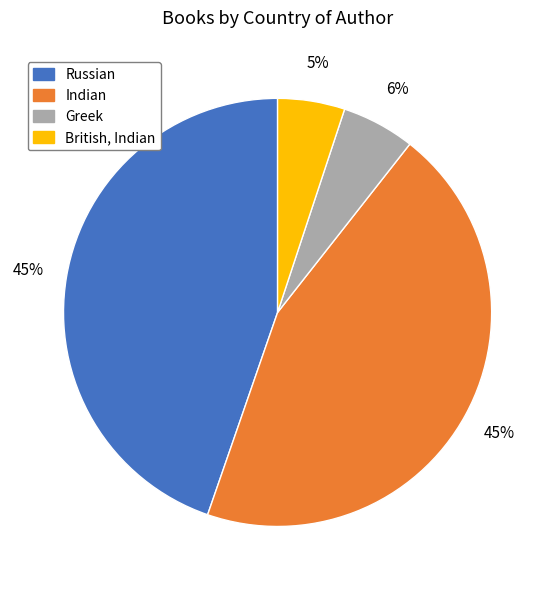

Is it true that Greek is 1% of the pie?

False